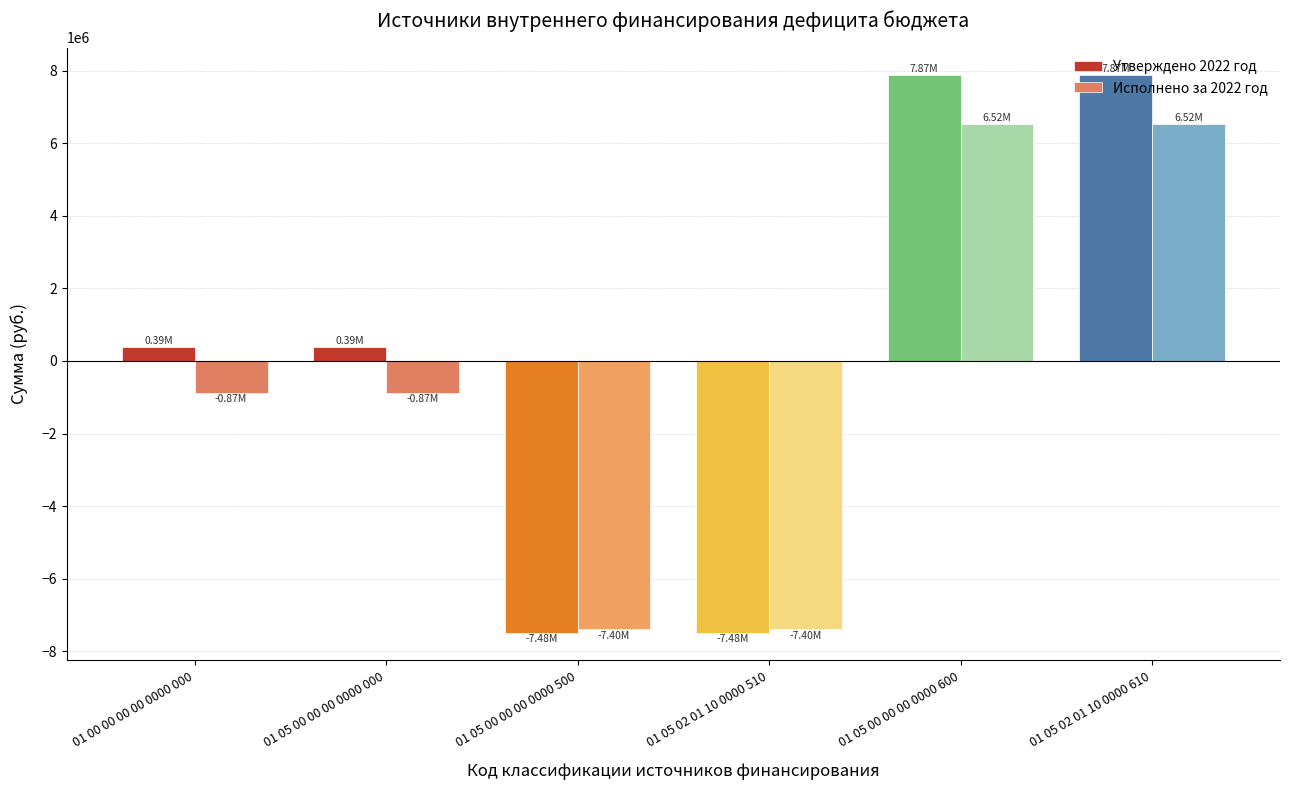

Reading left to right, transcribe all the data shown in this chart.

Утверждено 2022 год: 01 00 00 00 00 0000 000=385026.5	01 05 00 00 00 0000 000=385026.5	01 05 00 00 00 0000 500=-7480120.4	01 05 02 01 10 0000 510=-7480120.4	01 05 00 00 00 0000 600=7865146.9	01 05 02 01 10 0000 610=7865146.9
Исполнено за 2022 год: 01 00 00 00 00 0000 000=-873827.9	01 05 00 00 00 0000 000=-873827.9	01 05 00 00 00 0000 500=-7395754.3	01 05 02 01 10 0000 510=-7395754.3	01 05 00 00 00 0000 600=6521926.4	01 05 02 01 10 0000 610=6521926.4